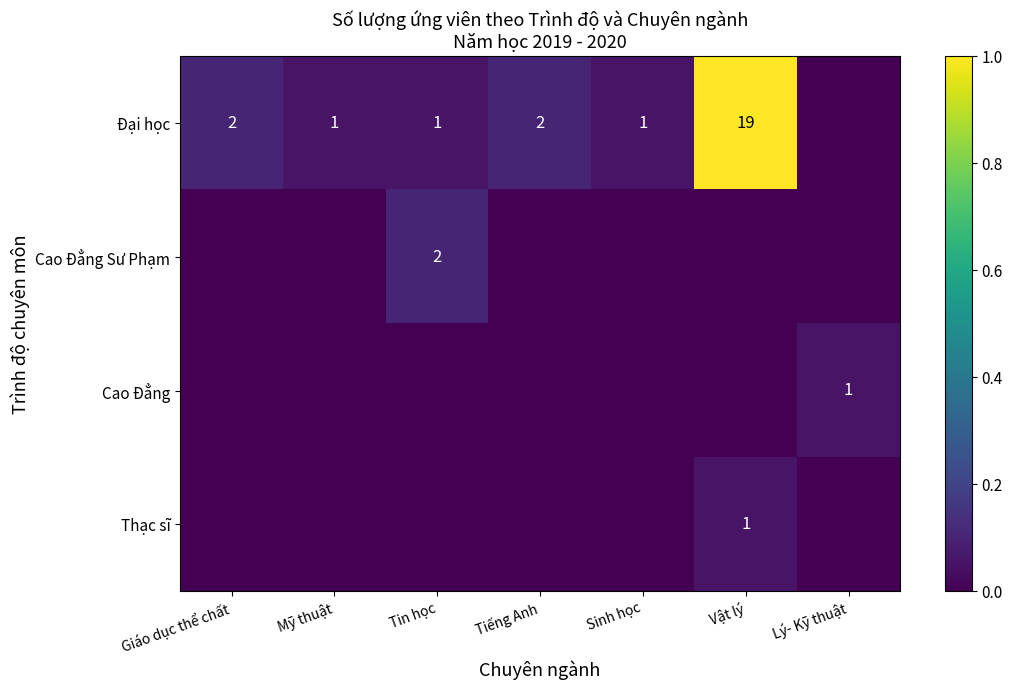

At which label is Đại học closest to 0?

Lý- Kỹ thuật